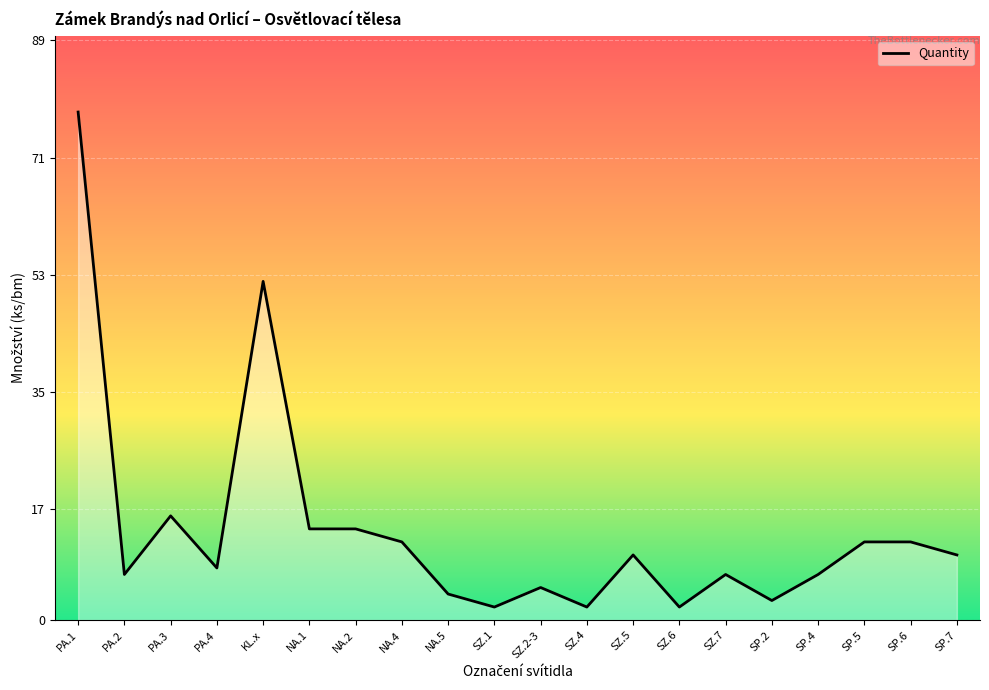

What is the ratio of the value at NA.2 to the value at SZ.2-3?

2.8